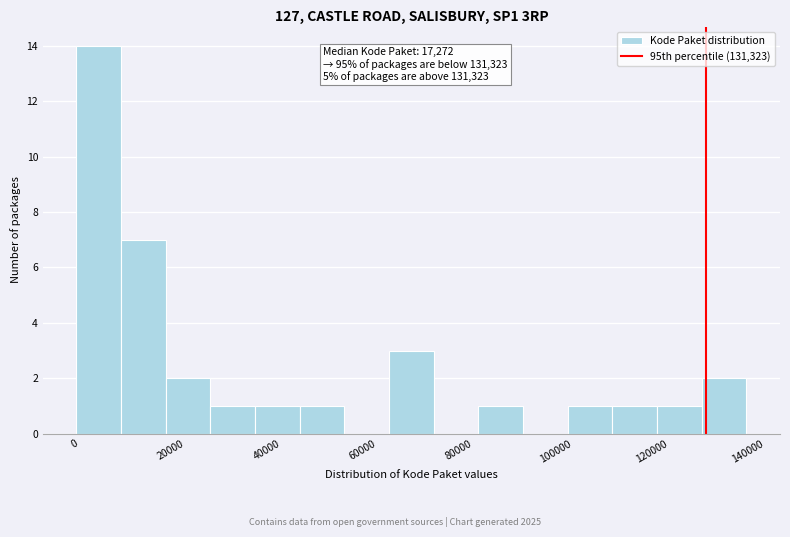

Over which range of the x-axis is the bar tallest?

0 to 10000